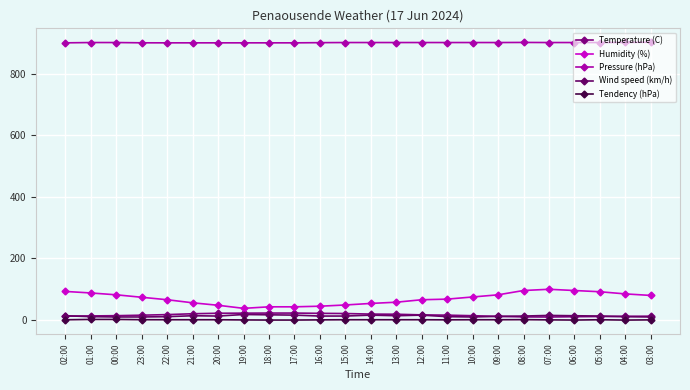

What are all the series names shown in the legend?

Temperature (C), Humidity (%), Pressure (hPa), Wind speed (km/h), Tendency (hPa)